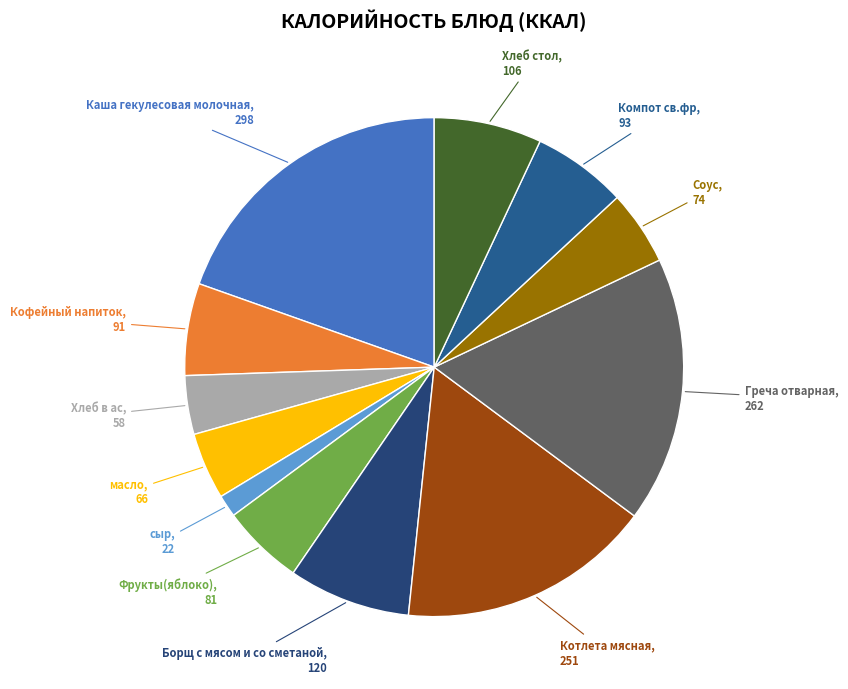

The Фрукты(яблоко) slice represents 5% of the pie. True or false?

True